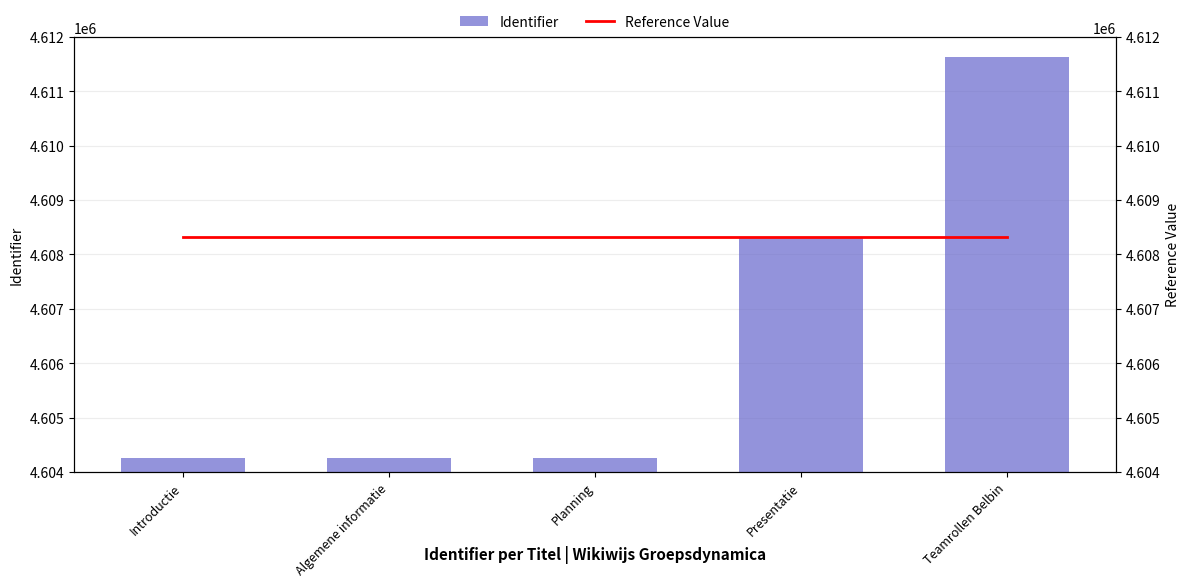

What is the highest value of the Identifier series?

4611629